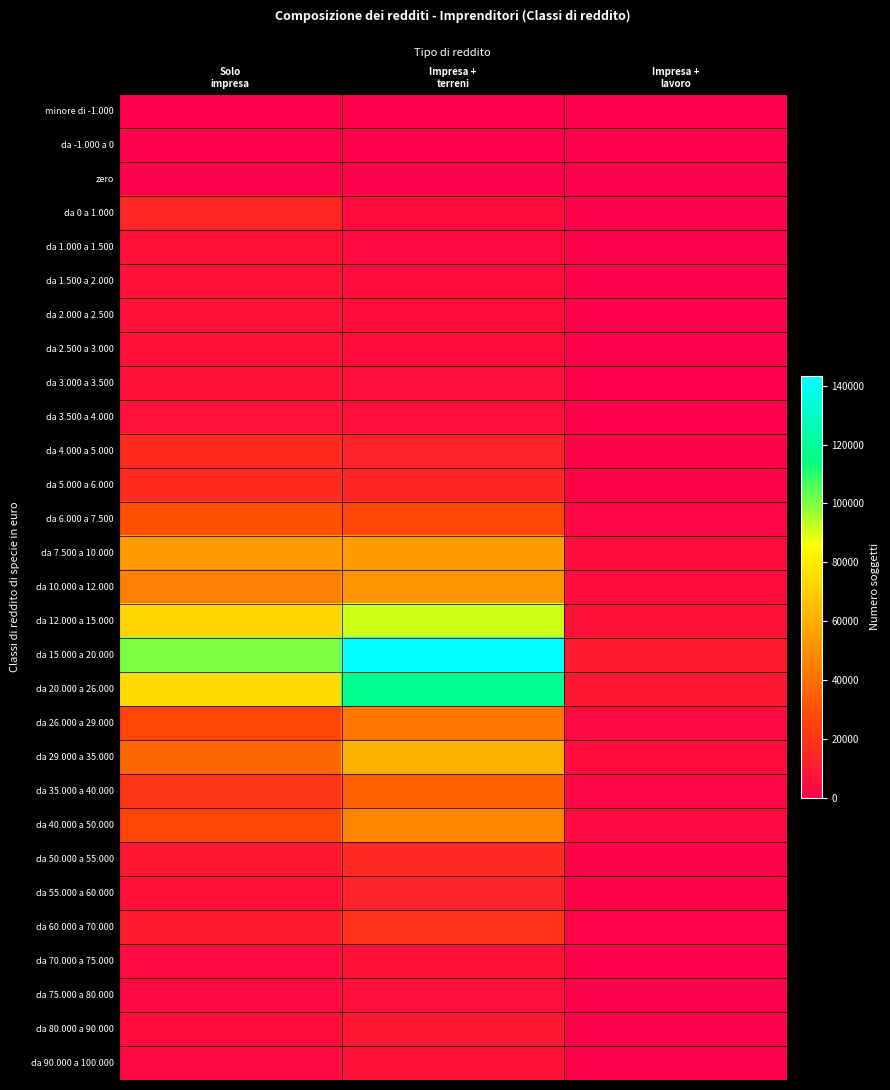

At Solo impresa, list the series in order from largest to smallest.

da 15.000 a 20.000, da 20.000 a 26.000, da 12.000 a 15.000, da 7.500 a 10.000, da 10.000 a 12.000, da 29.000 a 35.000, da 6.000 a 7.500, da 40.000 a 50.000, da 26.000 a 29.000, da 35.000 a 40.000, da 5.000 a 6.000, da 4.000 a 5.000, da 0 a 1.000, da 60.000 a 70.000, da 50.000 a 55.000, da 3.500 a 4.000, da 2.500 a 3.000, da 55.000 a 60.000, da 3.000 a 3.500, da 2.000 a 2.500, da 1.500 a 2.000, da 1.000 a 1.500, da 80.000 a 90.000, da 70.000 a 75.000, da 90.000 a 100.000, da 75.000 a 80.000, minore di -1.000, da -1.000 a 0, zero